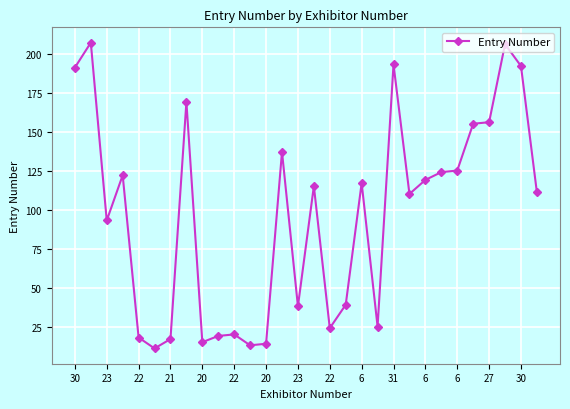

What is the value of the 3rd point from the left?

93